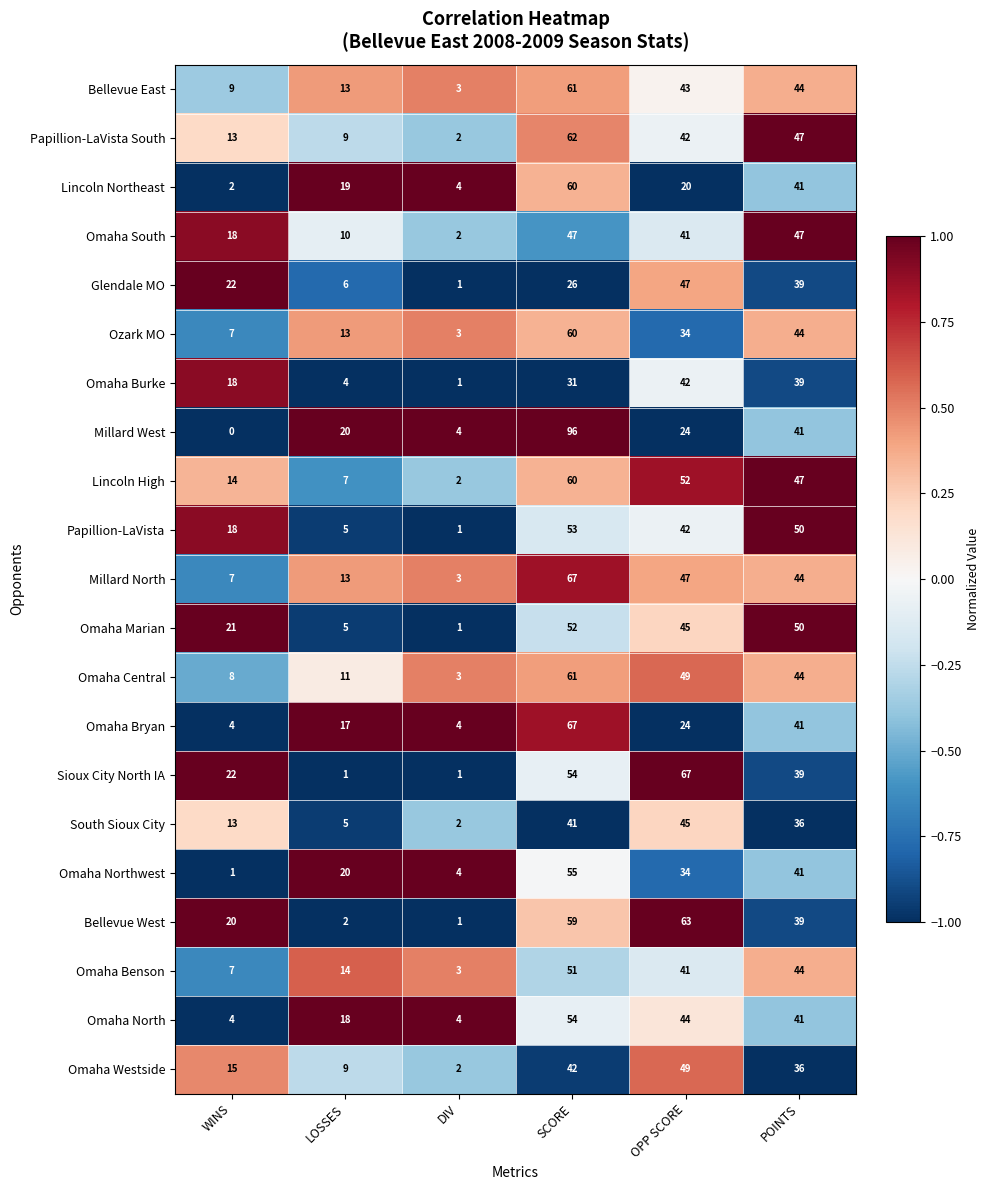

What is the total value across all series at LOSSES?

221